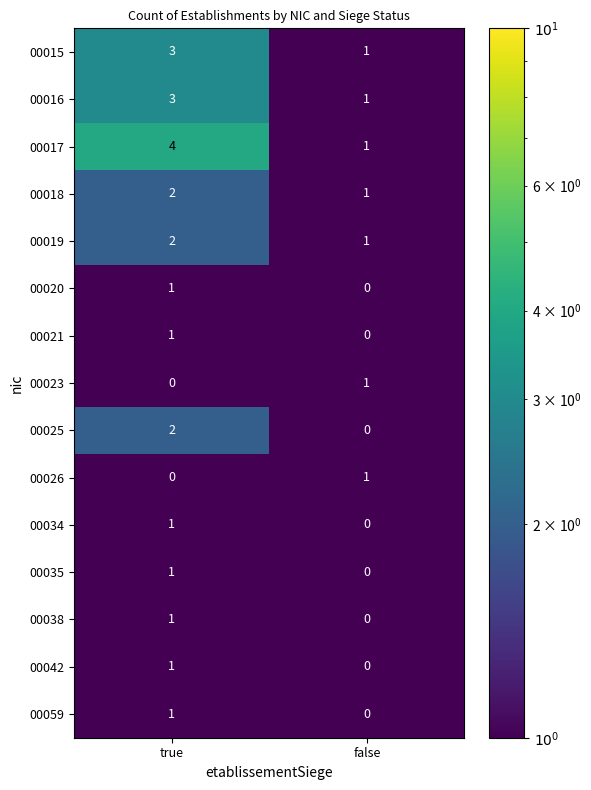

Is the value of 00026 at true greater than the value of 00017 at true?

No